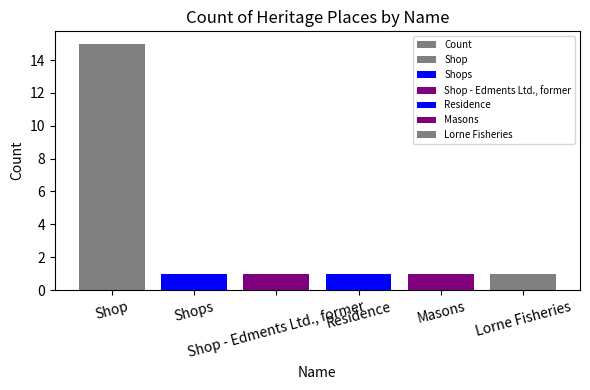

What is the average value?

3